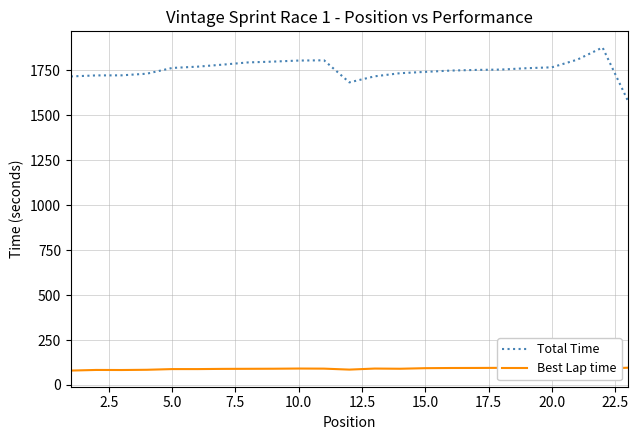

Reading left to right, extract all data points from this chart.

Total Time: 1715.4	1721.1	1721.4	1730.5	1762.5	1769.7	1781.0	1793.3	1797.9	1803.6	1805.1	1682.4	1716.0	1733.3	1740.7	1747.9	1751.5	1753.6	1761.1	1766.1	1808.6	1876.3	1580.3
Best Lap time: 80.1	83.5	83.2	84.5	88.3	88.3	89.5	89.9	90.4	91.4	90.8	85.5	91.3	90.2	93.4	94.3	94.6	95.2	95.4	94.9	101.1	90.6	96.0